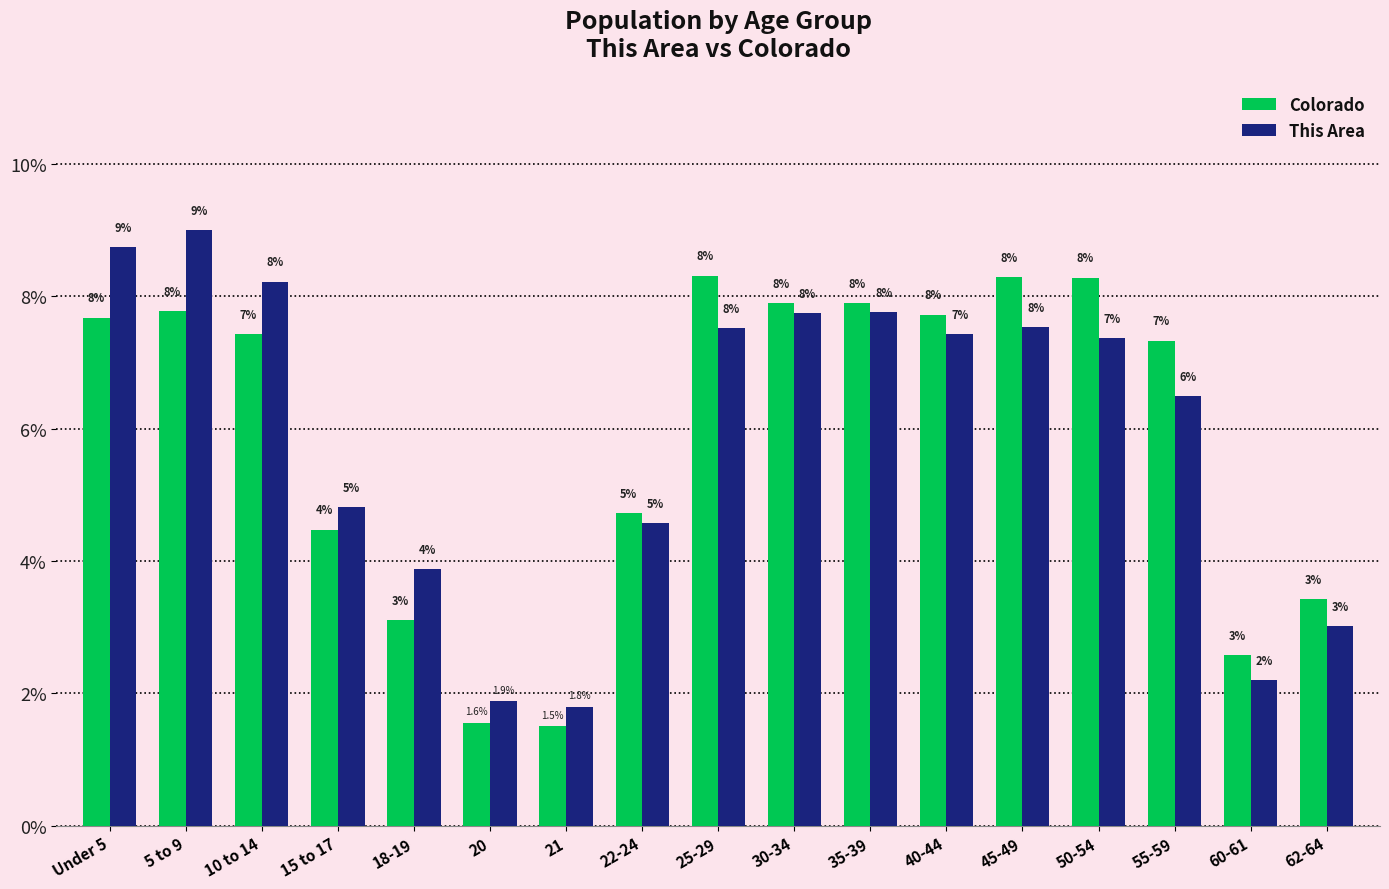

What is the minimum value shown in the chart?

1.5